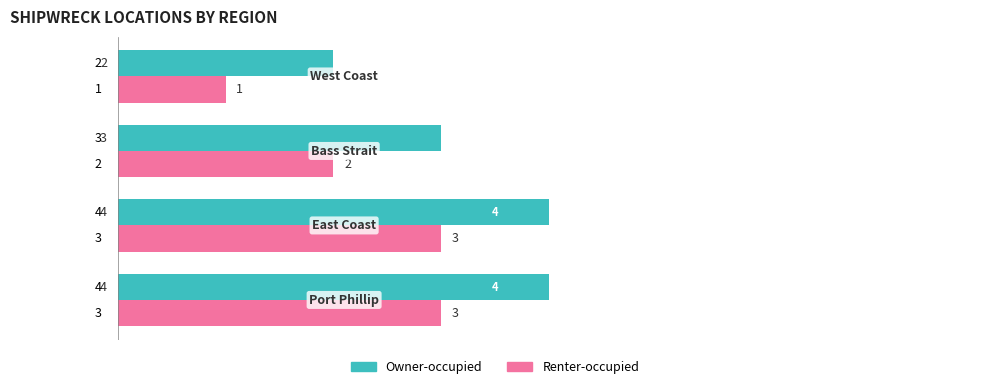

At how many categories does at least one series exceed 1?

4